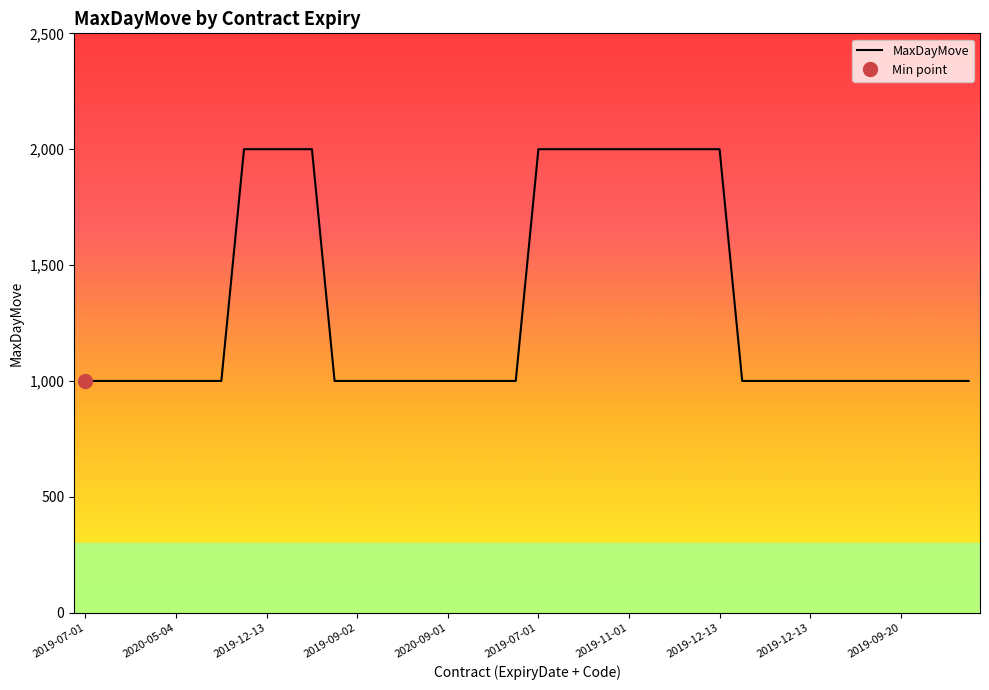

Is this an area chart (filled region under the line)?

No